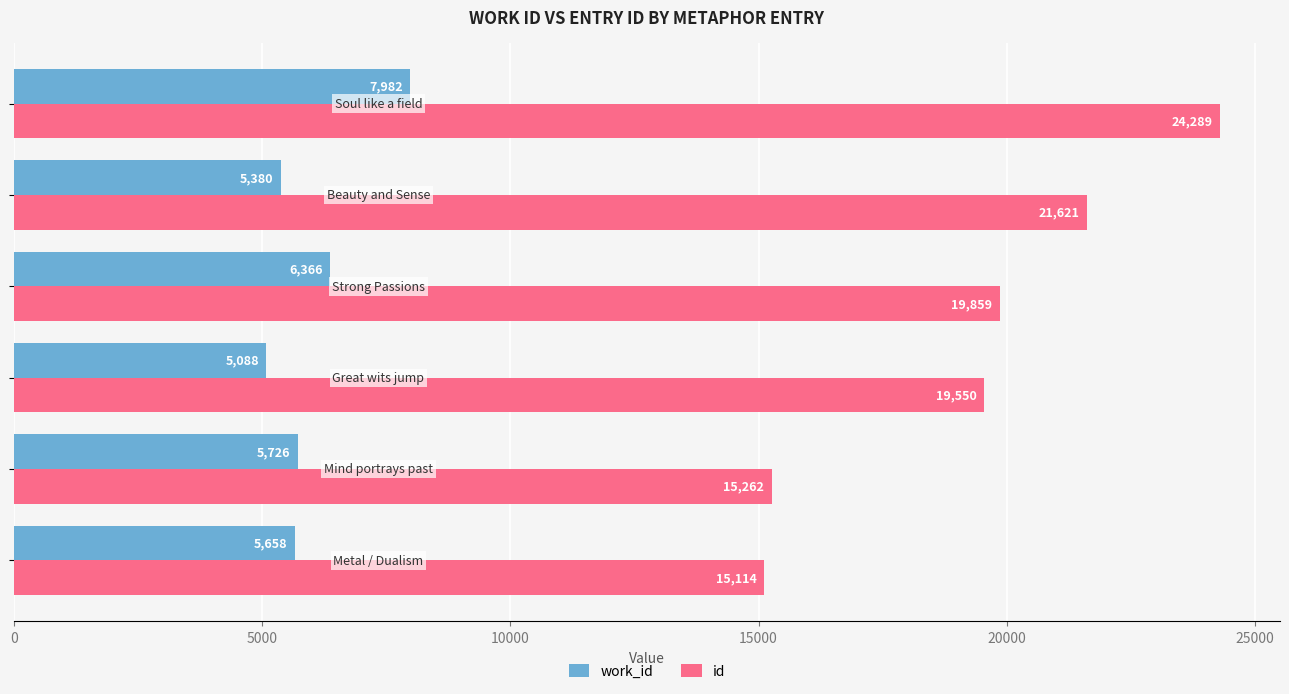

List the series in order of their overall mean, lowest first.

work_id, id